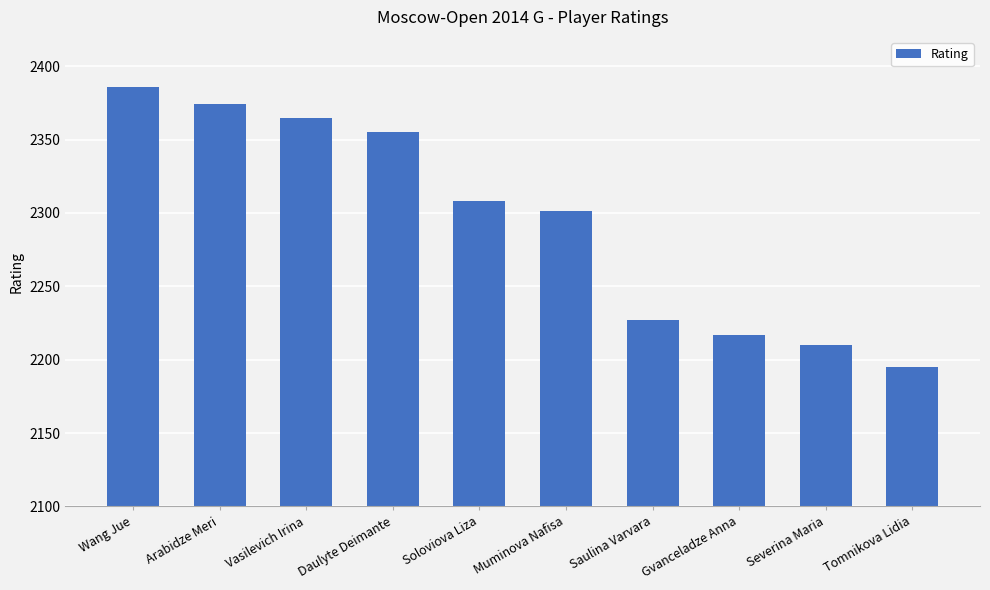

What is the value of the 2nd bar from the left?

2374